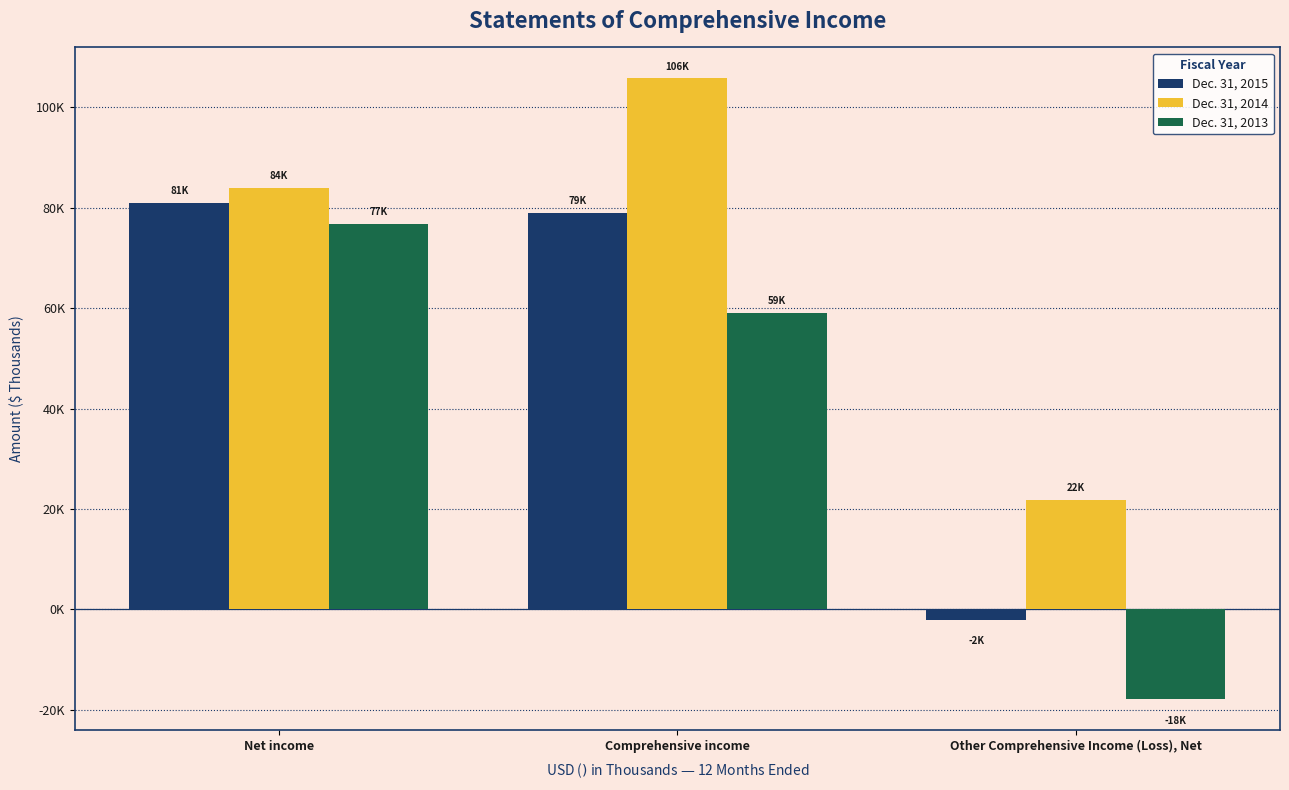

What are all the series names shown in the legend?

Dec. 31, 2015, Dec. 31, 2014, Dec. 31, 2013